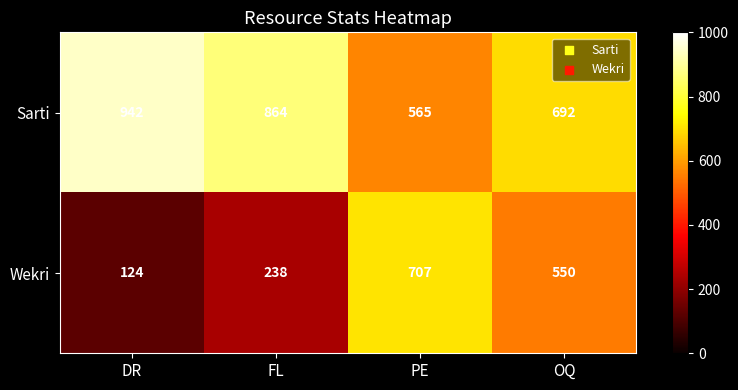

Which series has the widest spread of values?

Wekri